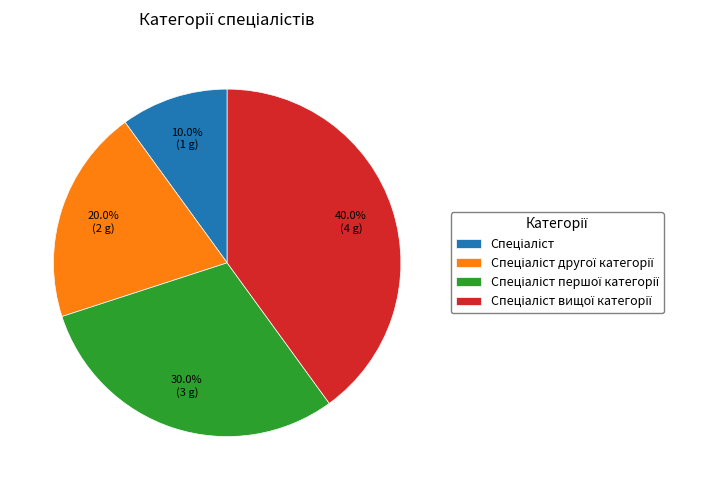

Is there a majority slice in this chart?

No